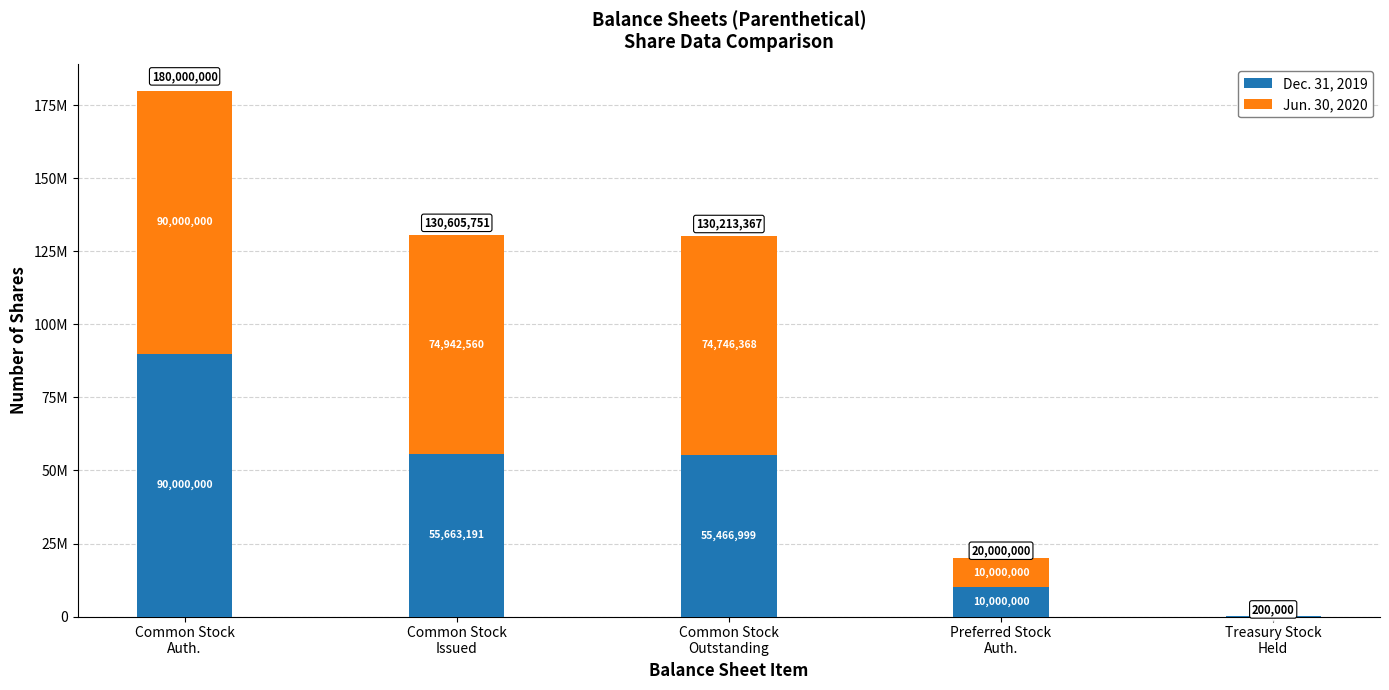

What are all the series names shown in the legend?

Dec. 31, 2019, Jun. 30, 2020